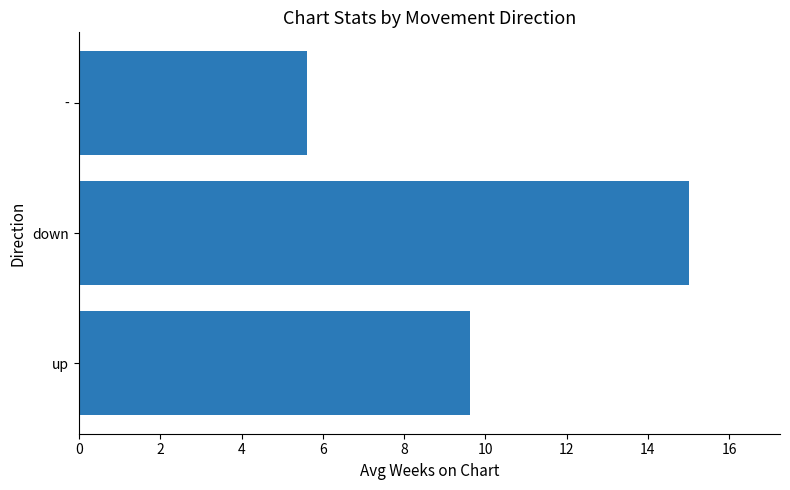

What is the difference between the maximum and minimum values?

9.4